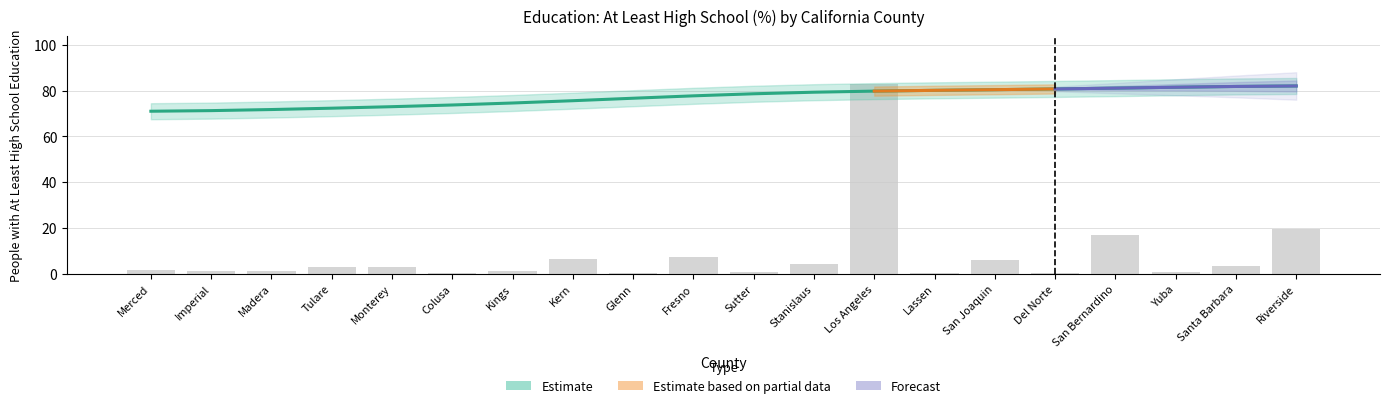

Reading left to right, list all the values displayed in this chart.

percent: 71.0	71.3	71.7	72.3	73.0	73.7	74.6	75.6	76.7	77.7	78.6	79.3	79.8	80.1	80.4	80.7	81.1	81.5	81.8	82.0
people: 1.7	1.2	1.1	3.0	3.1	0.2	1.0	6.3	0.2	7.2	0.8	4.2	83.0	0.3	5.9	0.2	16.7	0.6	3.4	19.6